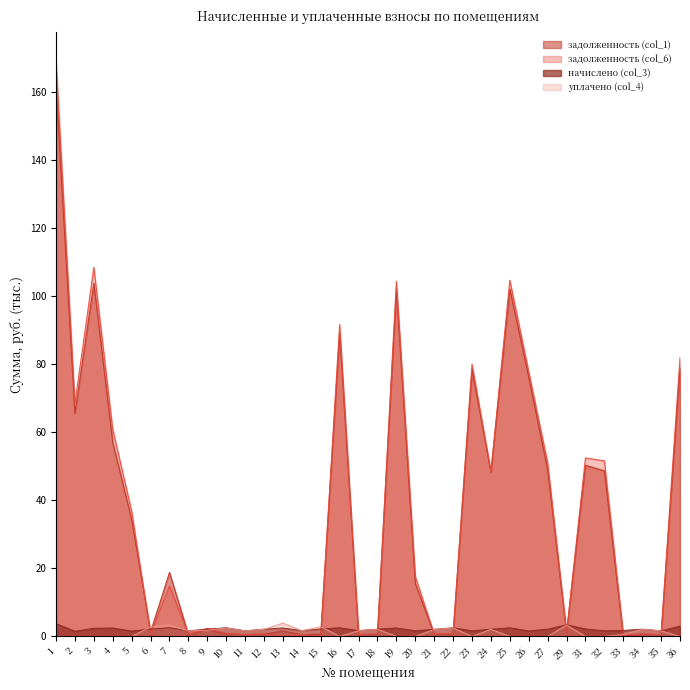

What is the value of the задолженность (col_6) point at the 18th from the left?

0.7